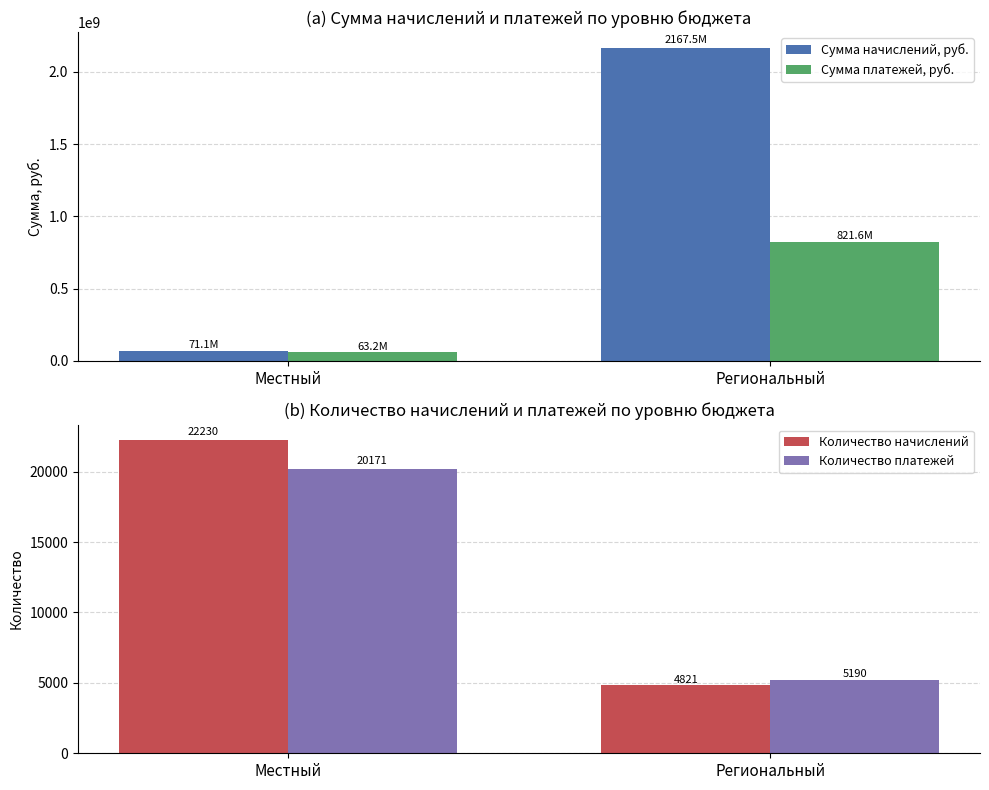

What position from the left is Местный?

1